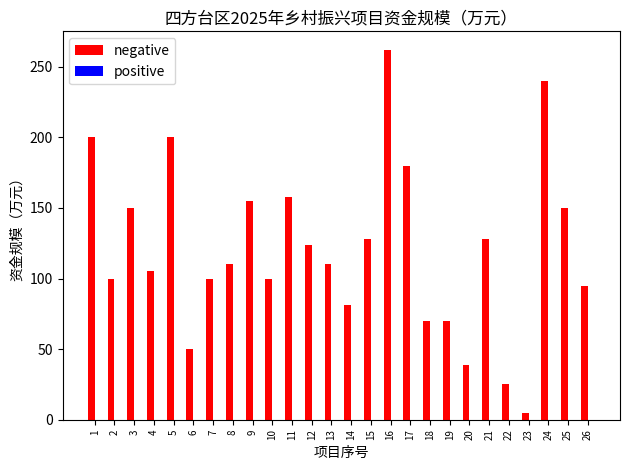

Which label corresponds to the smallest value in the chart?

23